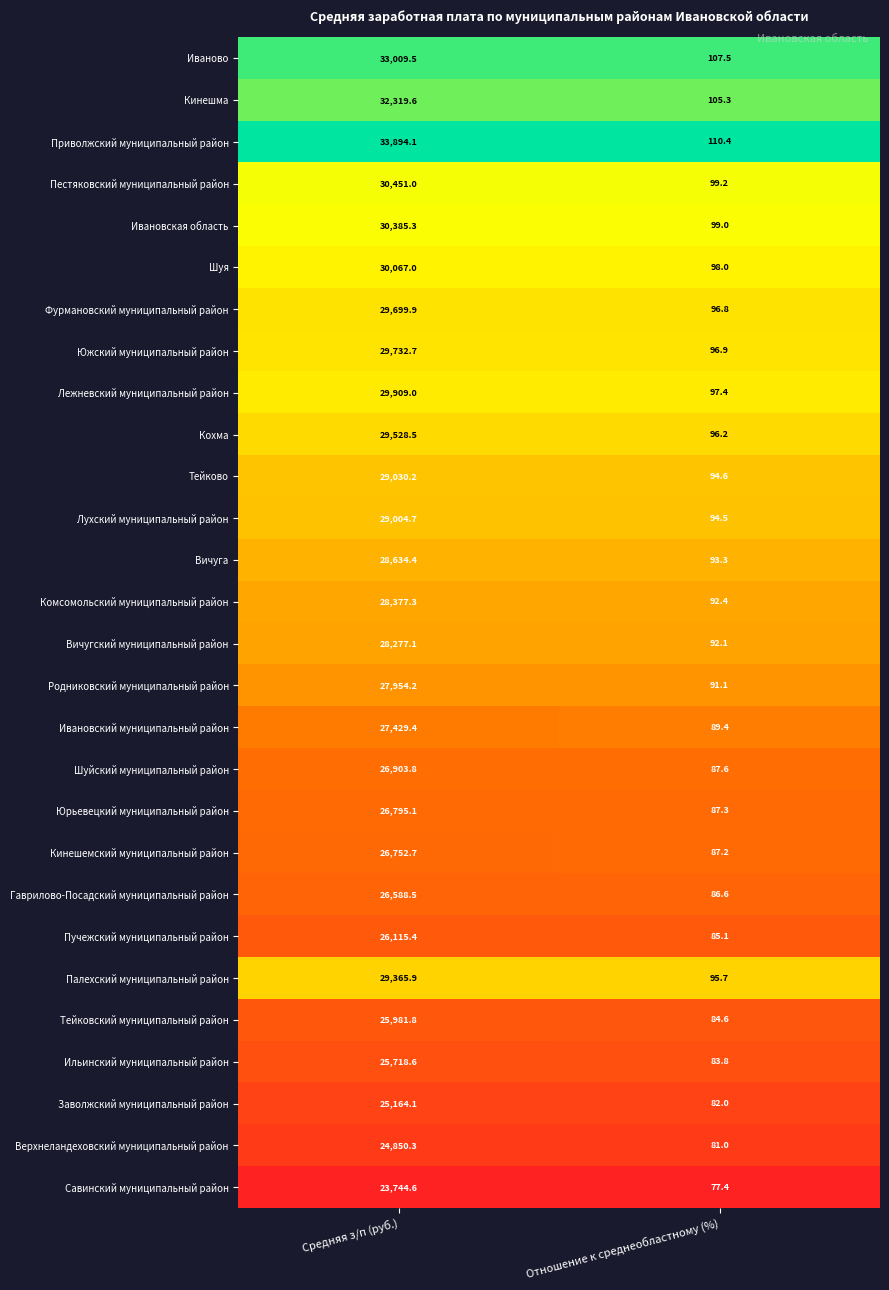

What is the difference between the highest and lowest values at Отношение к среднеобластному (%)?

33.0